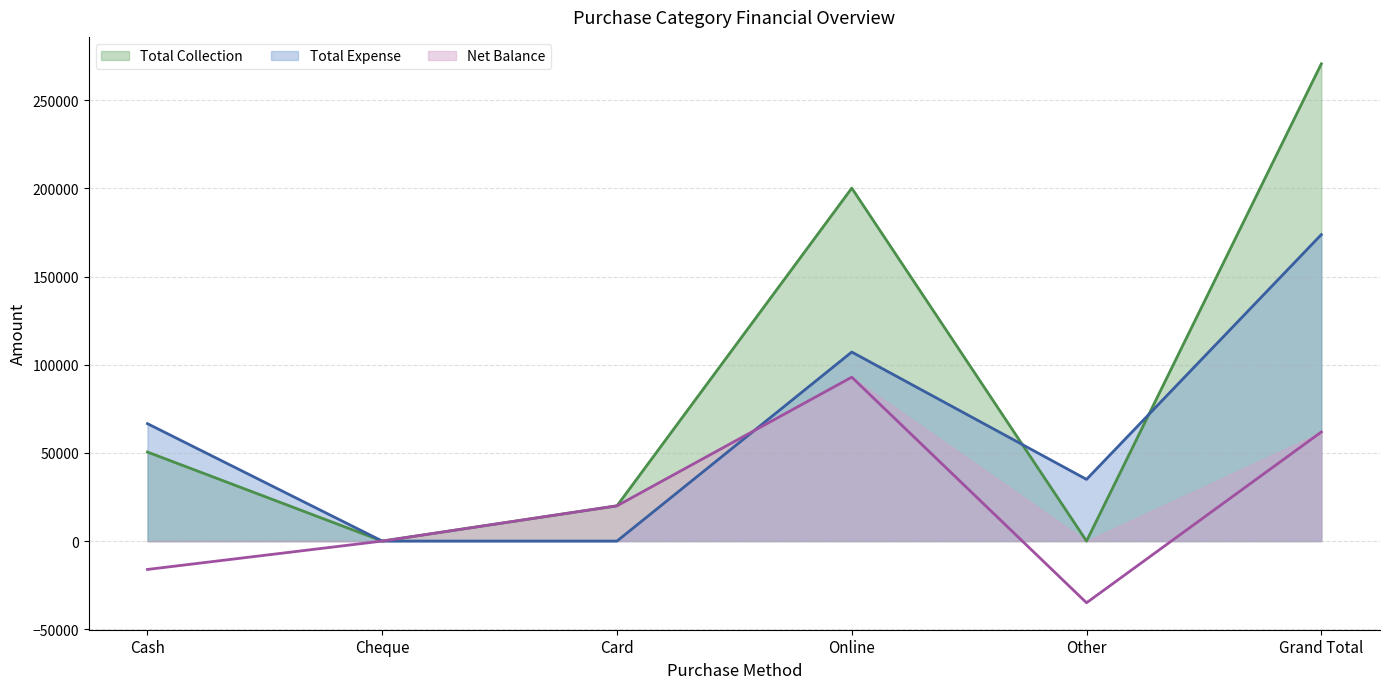

Where is the first local minimum for Total Collection?

Cheque